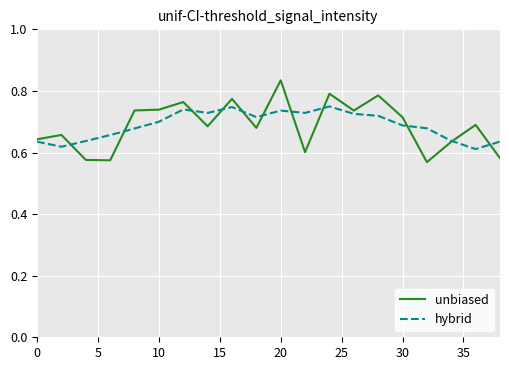

Which series has the widest spread of values?

unbiased